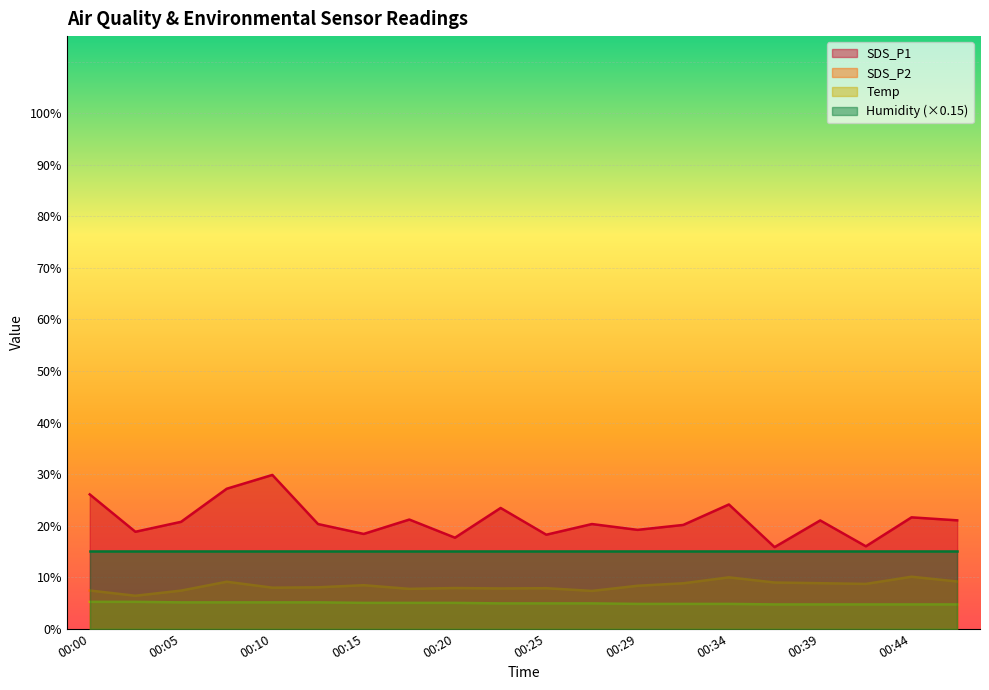

The value of SDS_P2 at 00:39 is 14.8. True or false?

False